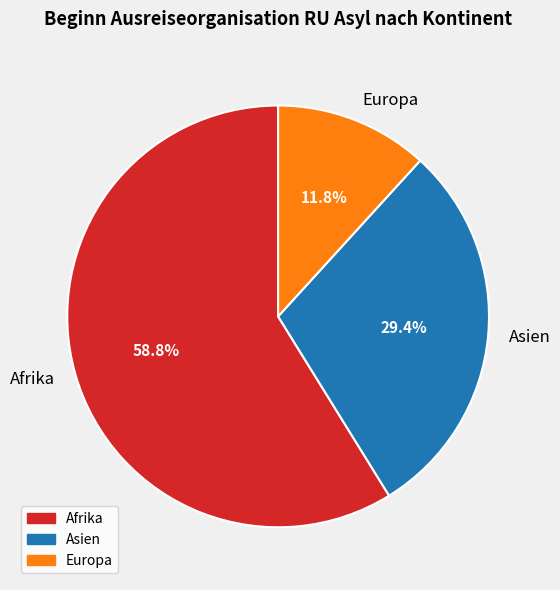

Is there a majority slice in this chart?

Yes